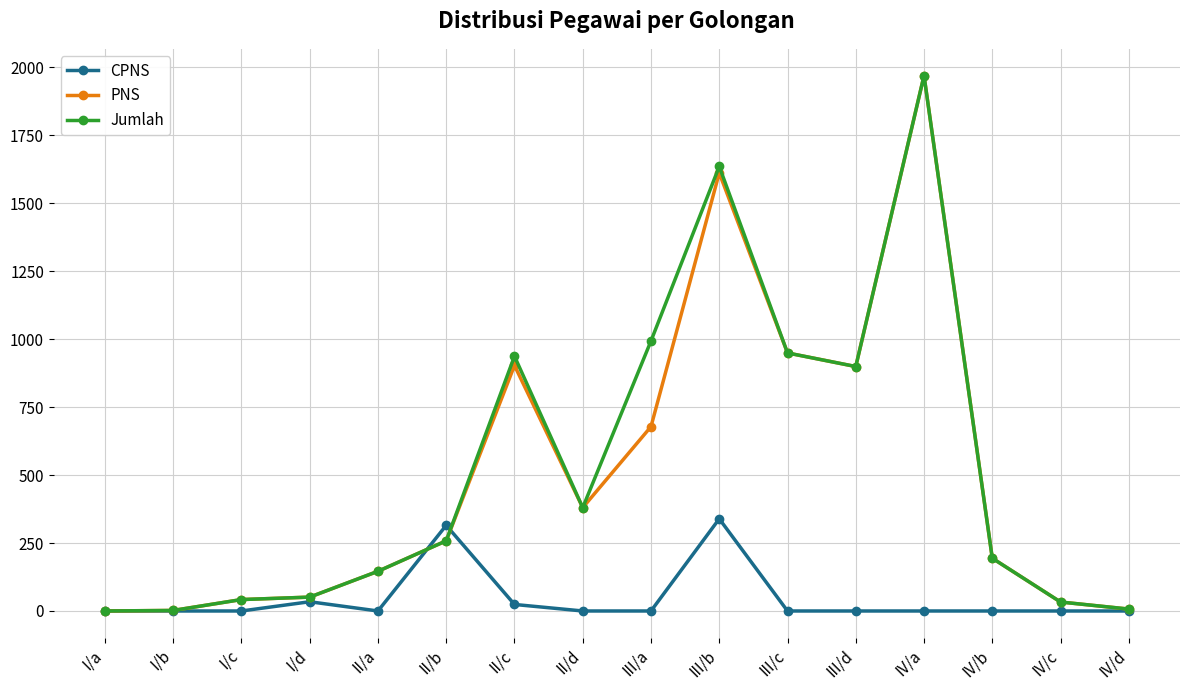

Does the chart display data point markers on the line(s)?

Yes